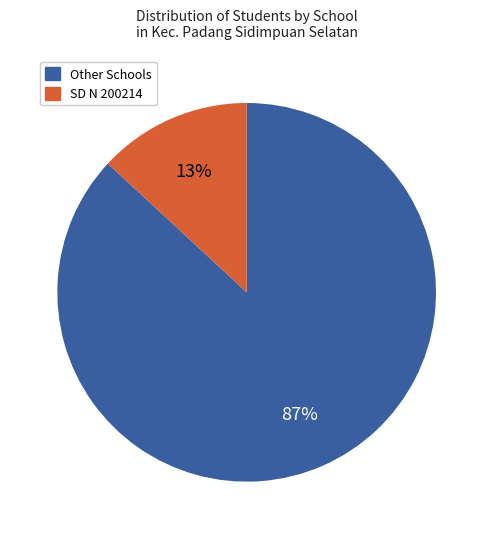

To the nearest percent, what is the average slice percentage?

50%